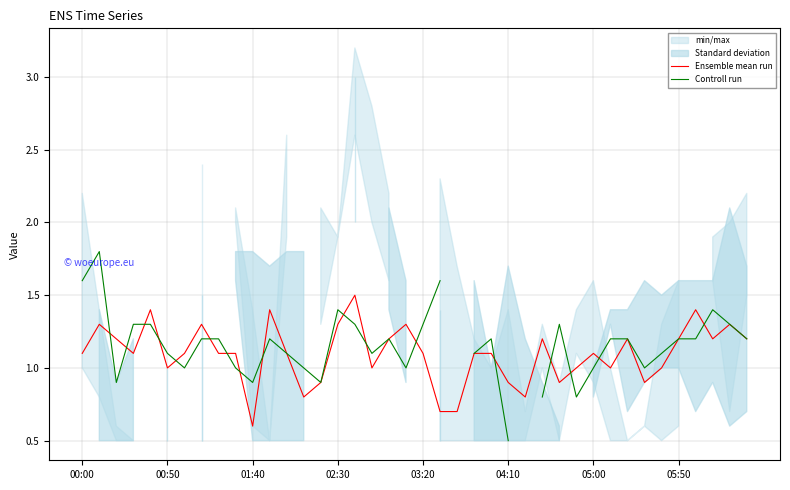

The Ensemble mean run series shows 1.5 at 03:20. True or false?

False